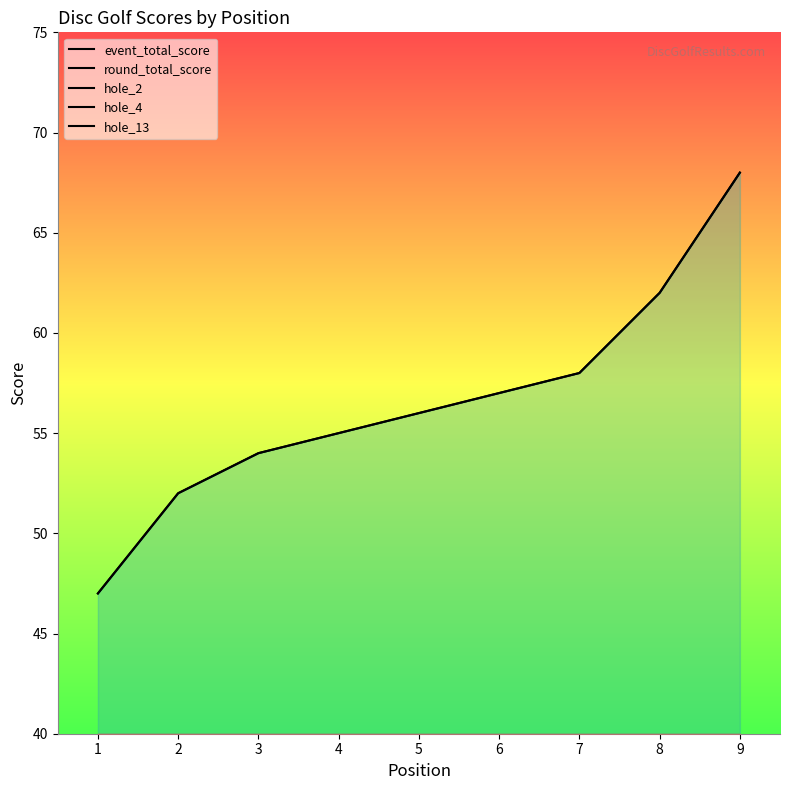

At 1, list the series in order from largest to smallest.

event_total_score, round_total_score, hole_13, hole_2, hole_4